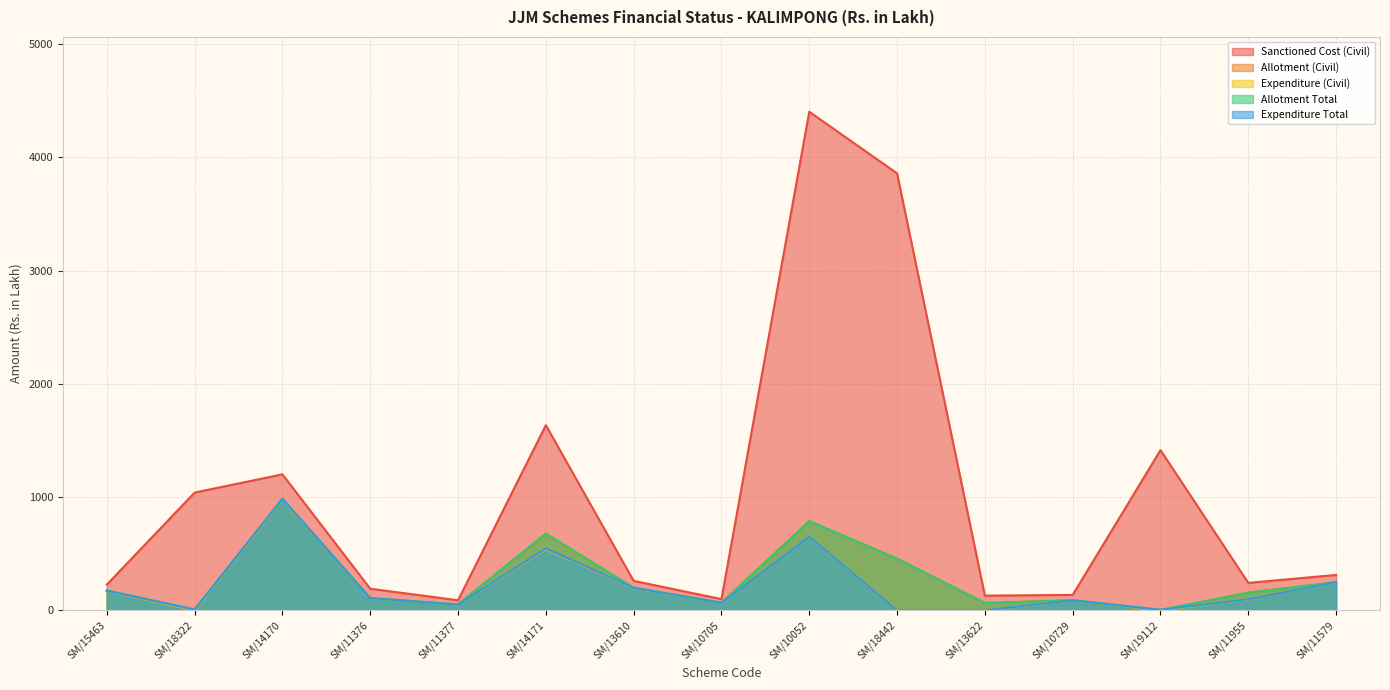

At which label does Expenditure (Civil) first exceed 99?

SM/15463